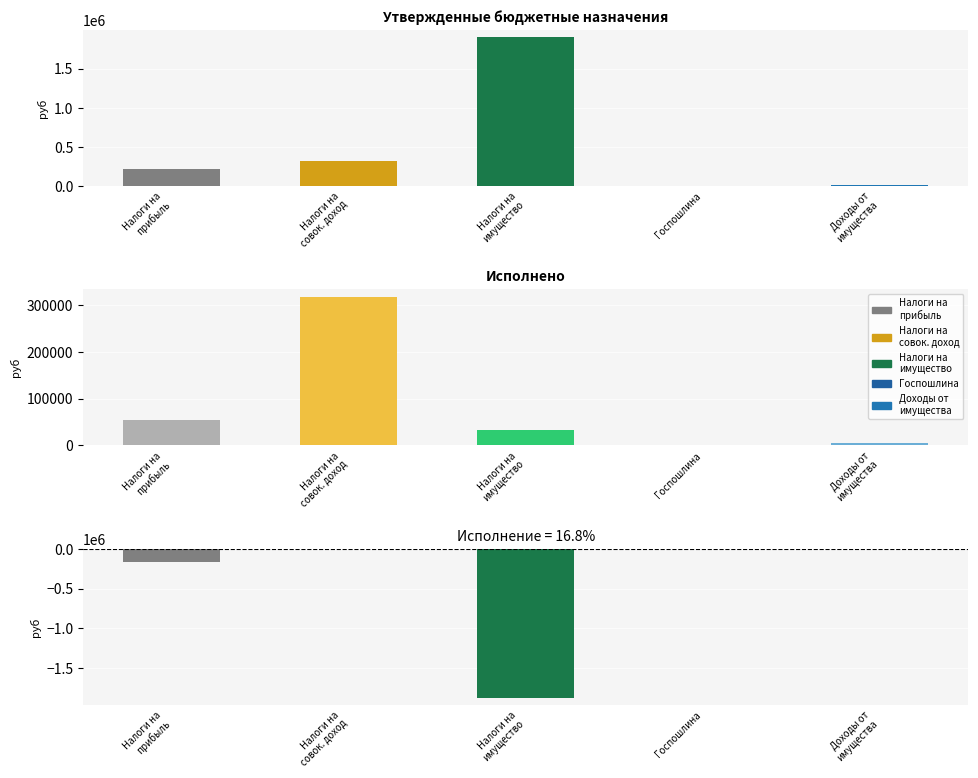

What is the value of the Исполнено bar at the 1st from the left?

53734.8